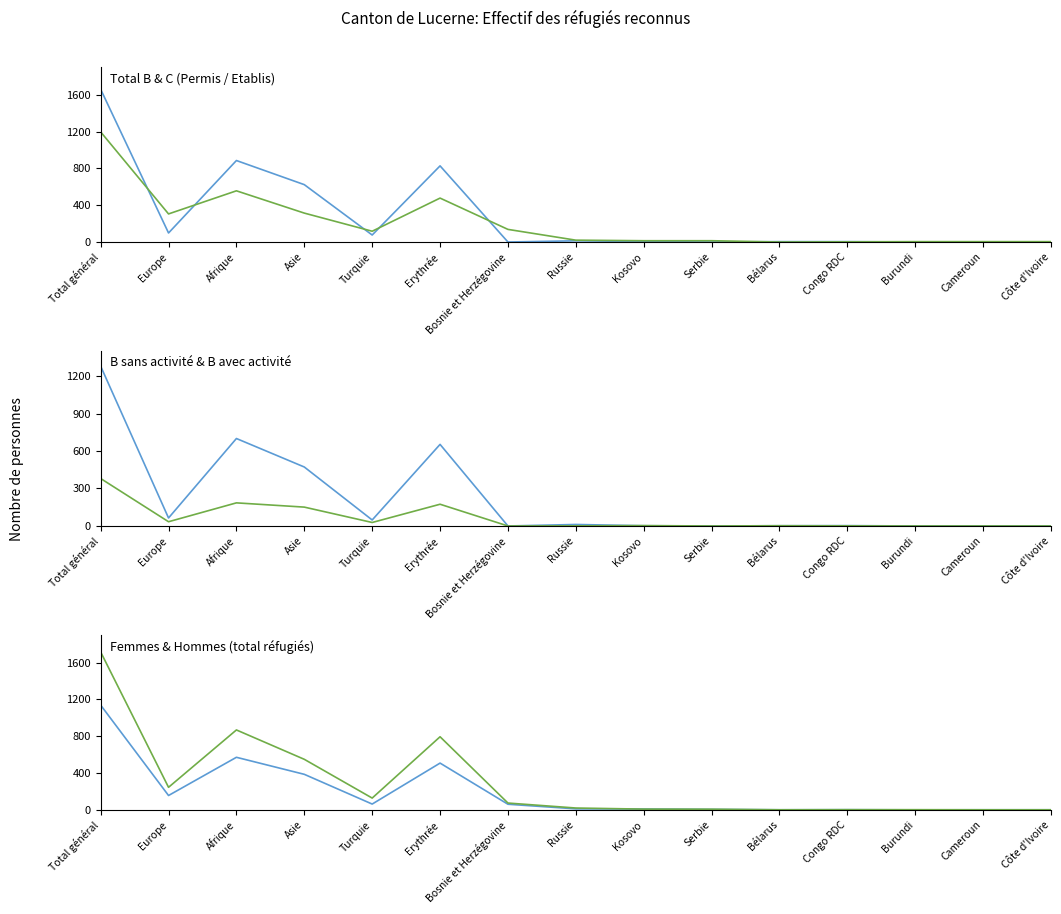

Rank the series at Russie from highest to lowest value.

Hommes (total), Total C (Etablis), Total B (Permis séjour), B sans activité, Femmes (total), B avec activité